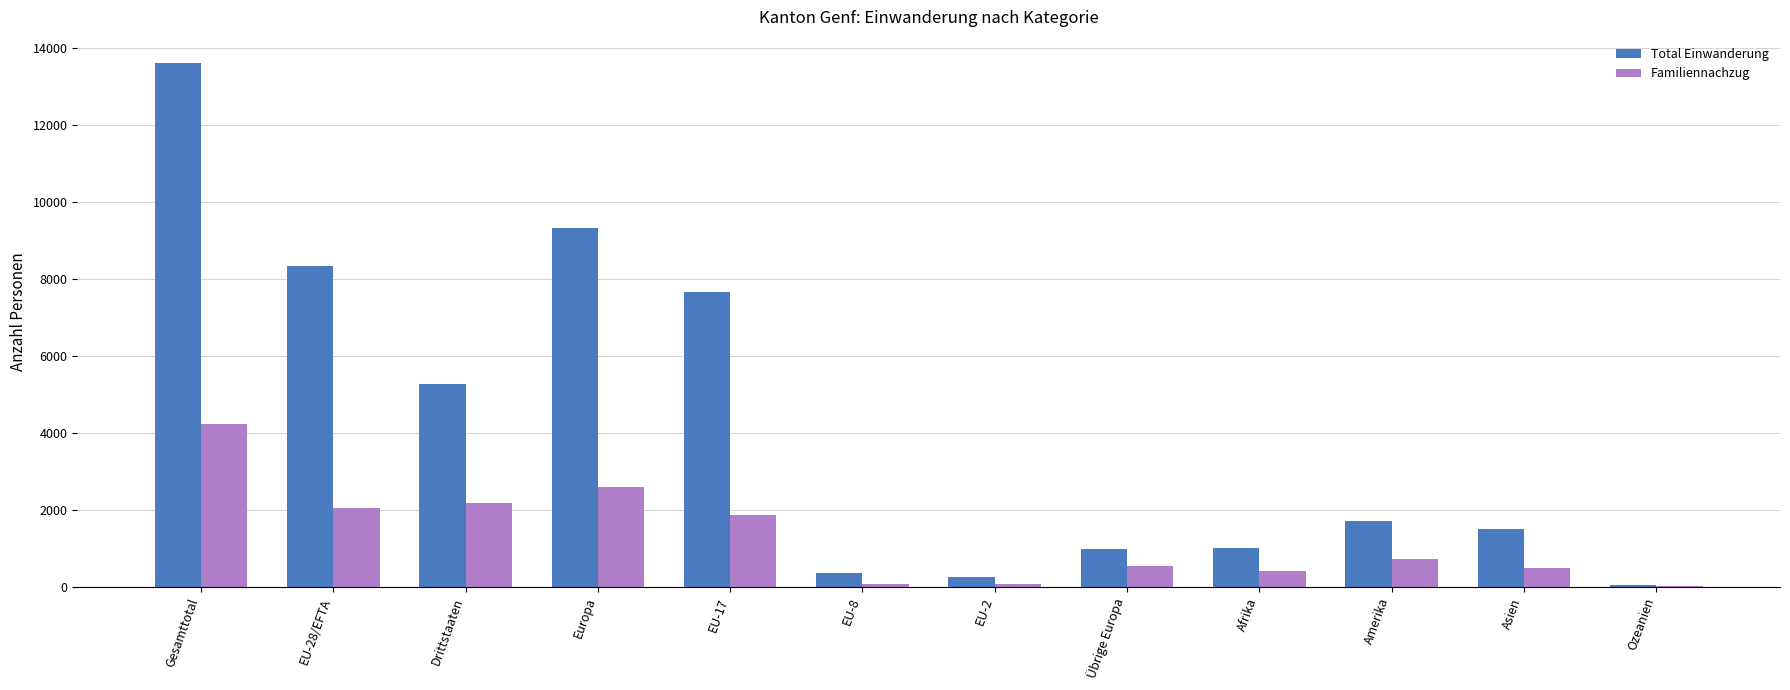

Count the number of data series in this chart.

2